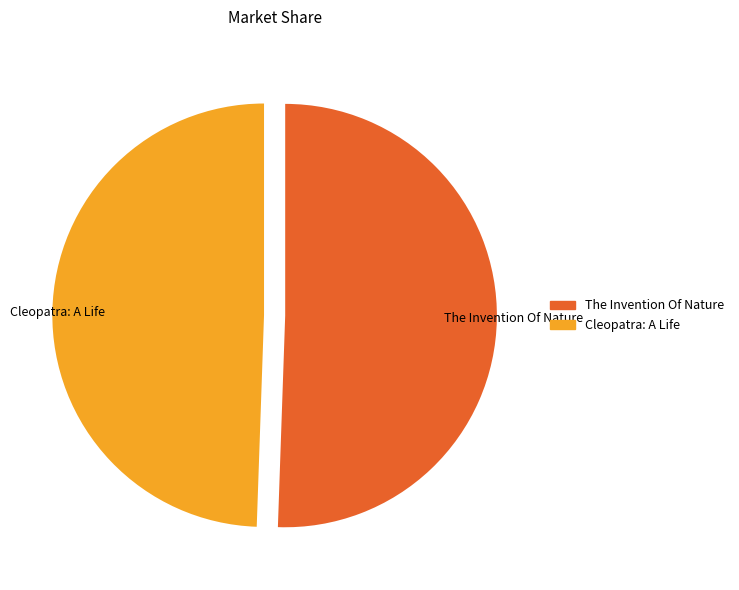

True or false: Cleopatra: A Life accounts for 49% of the total.

True